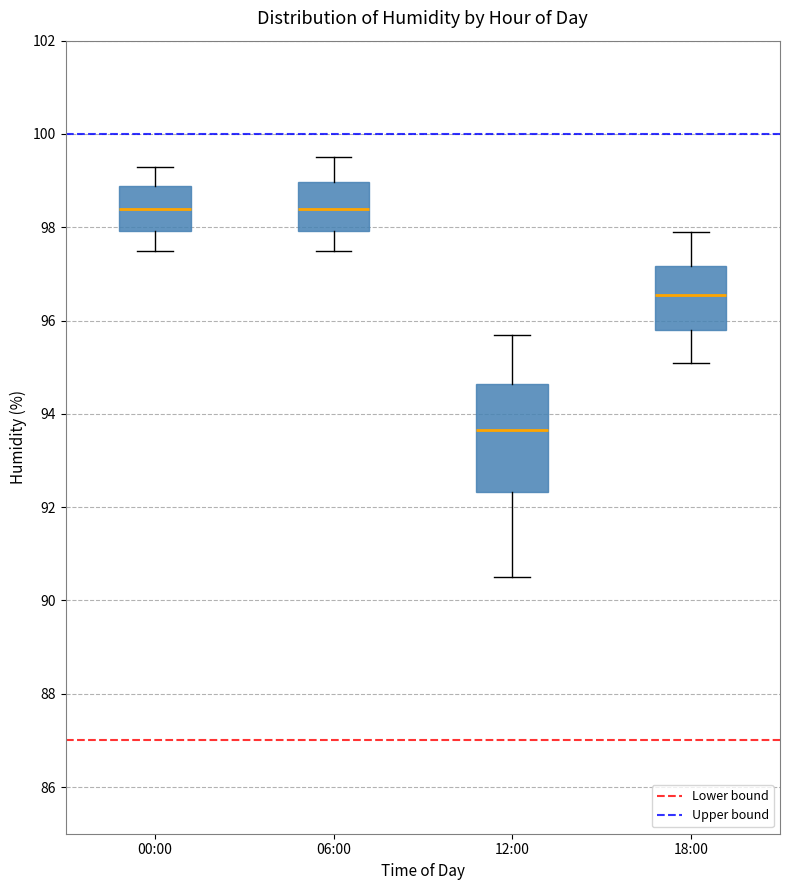

Where is the lower edge of the box for 00:00 on the y-axis? The values are not printed on the chart, so give them approximately, as read against the axis.

98.0